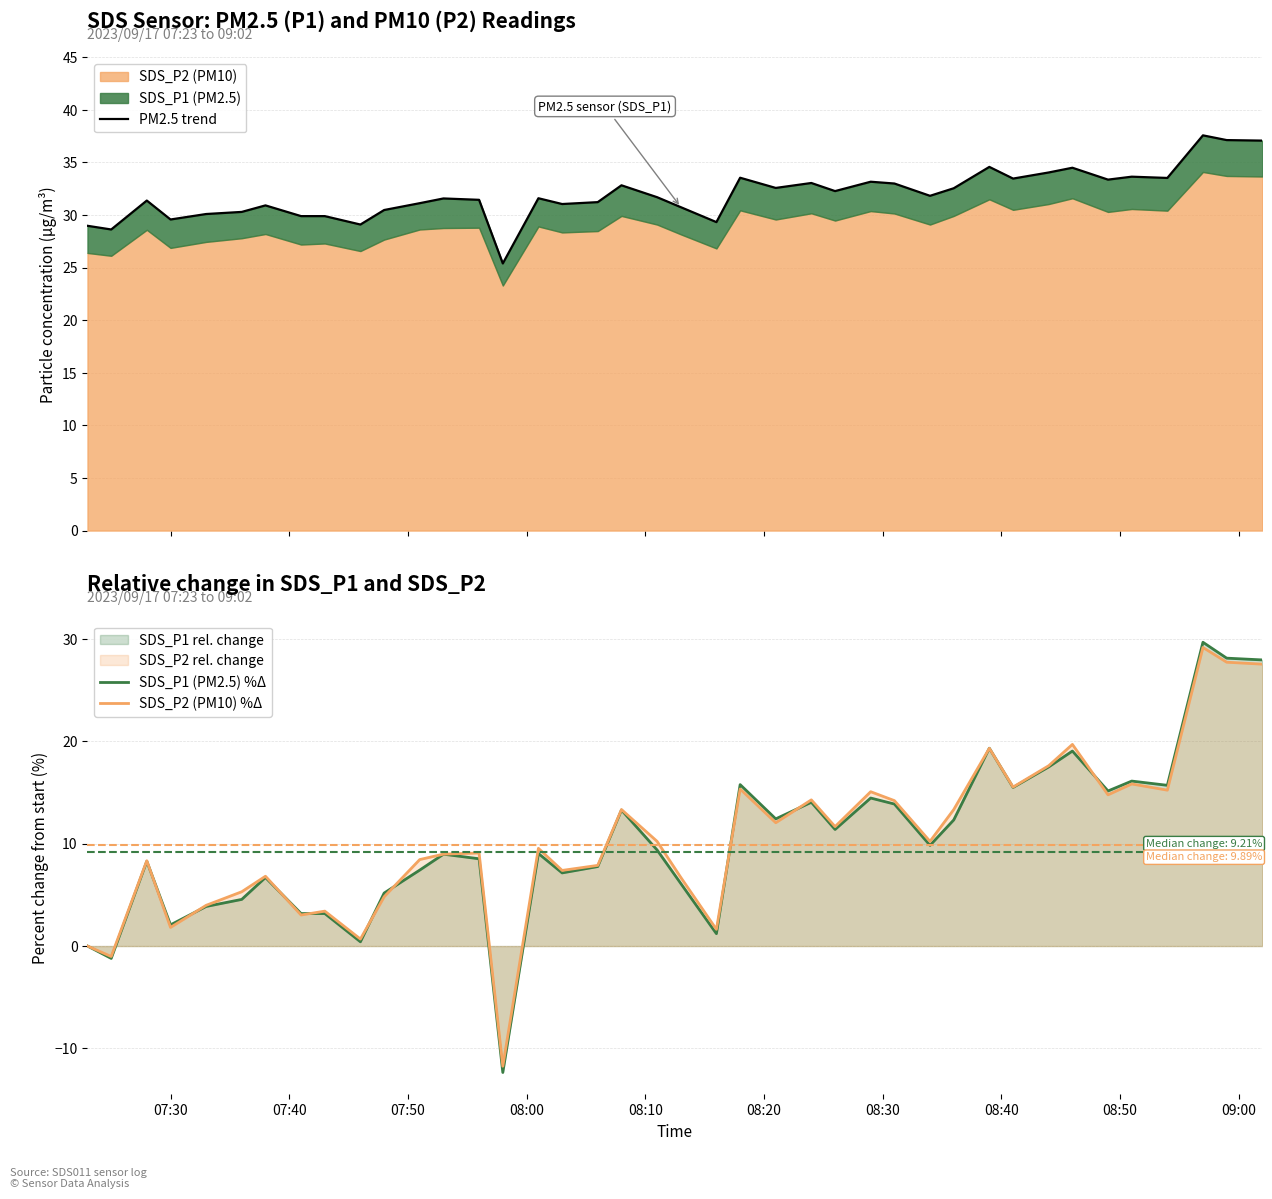

What is the highest value of the SDS_P1 (PM2.5) %Δ series?

29.7